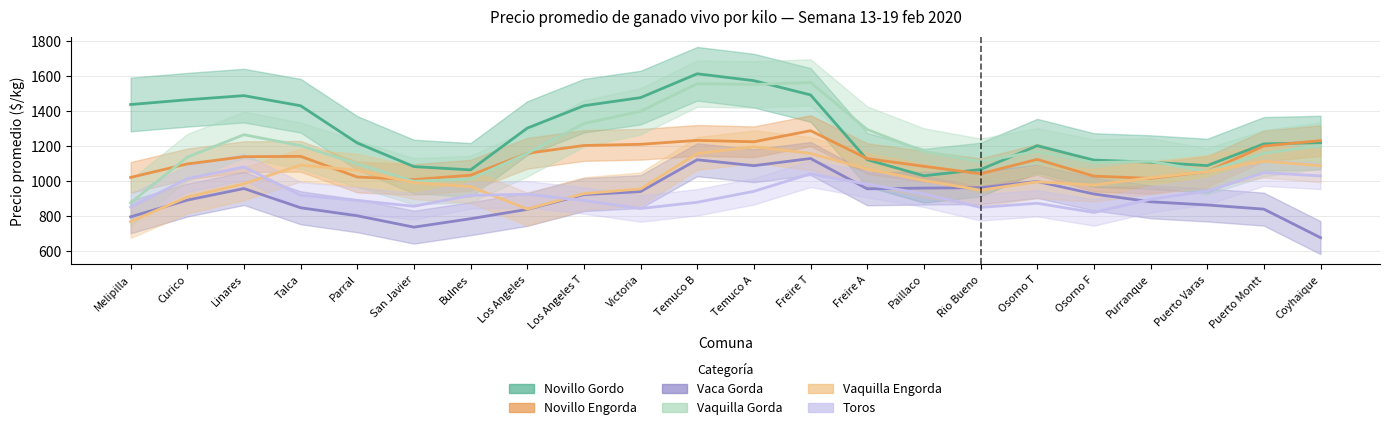

How many times do Vaca Gorda and Toros cross each other?

4